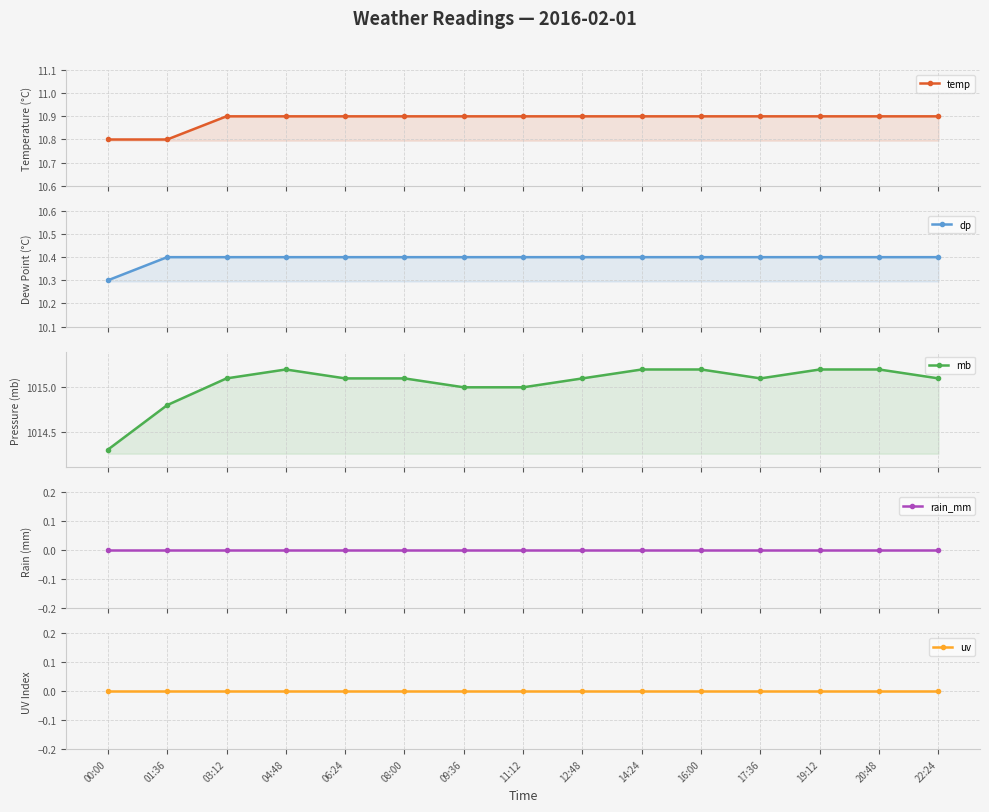

True or false: dp has a value of 10.4 at 12:48.

True